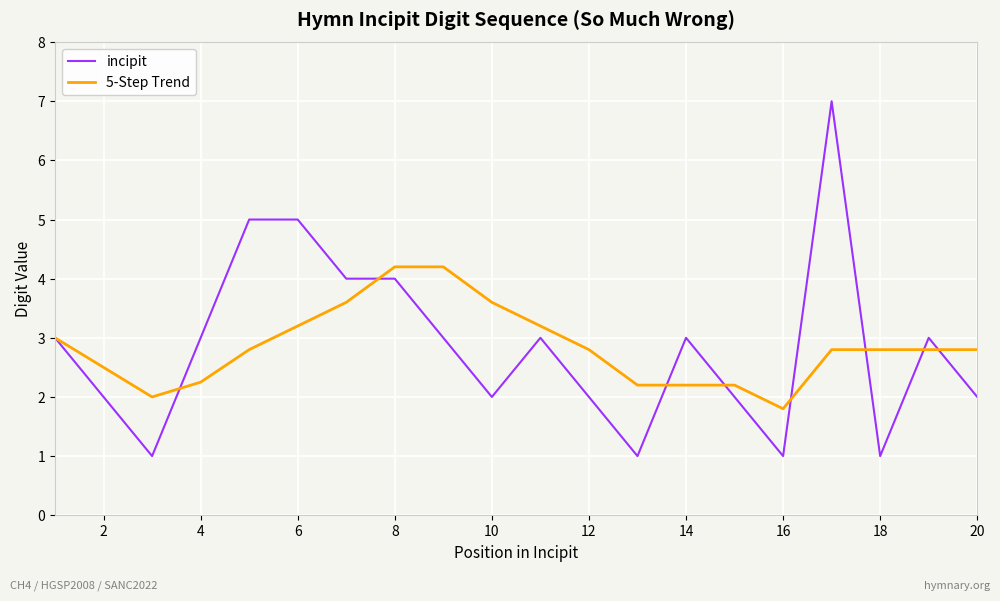

What is the lowest value of the 5-Step Trend series?

1.8